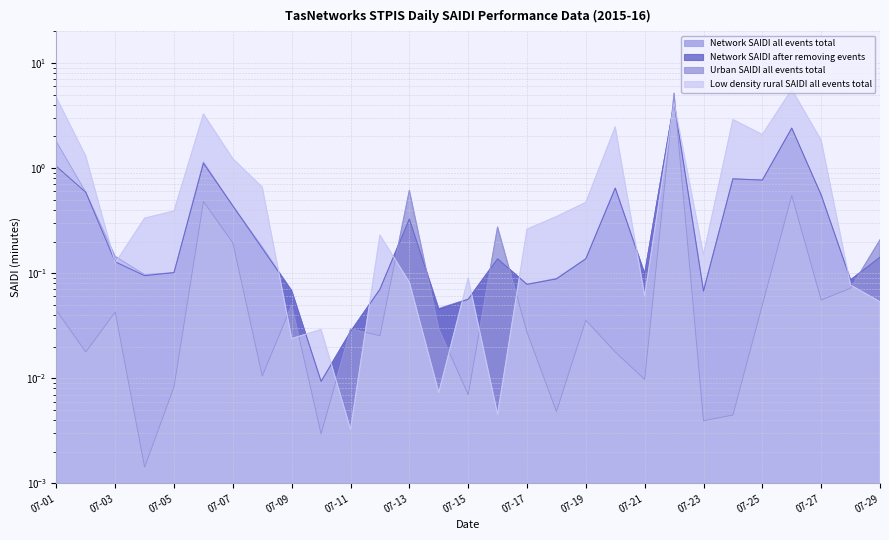

Which has a higher value, 07-19 or 07-21?

07-19